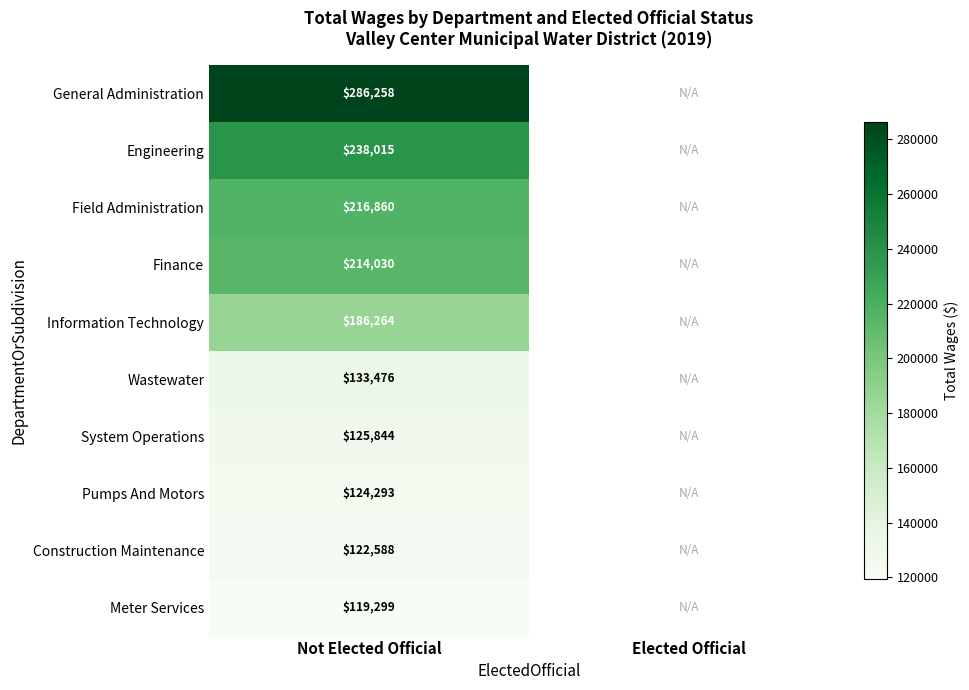

The Information Technology series shows 123670 at Not Elected Official. True or false?

False